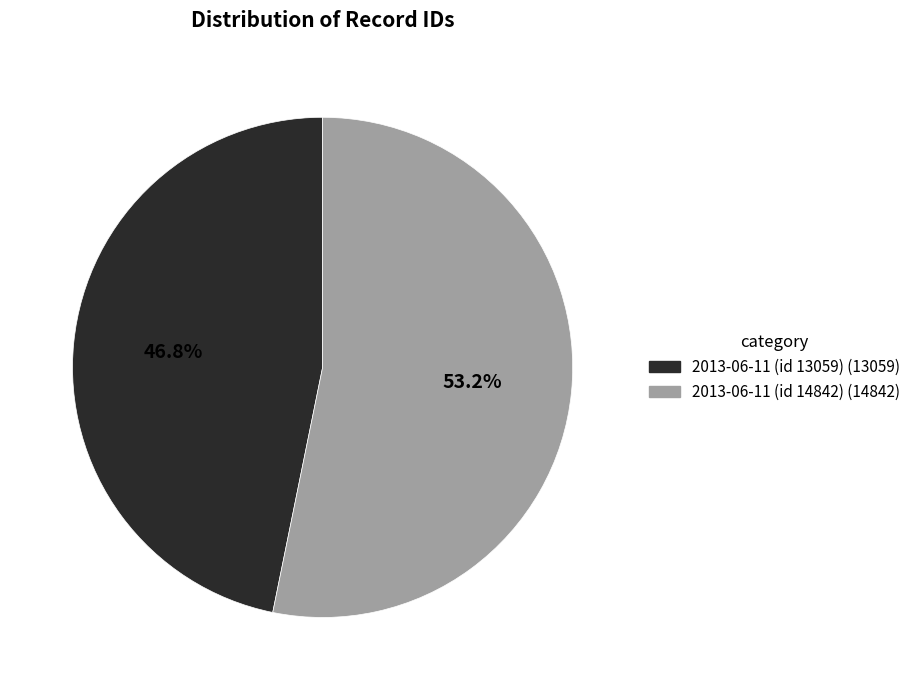

Which category has the biggest portion of the pie?

2013-06-11 (id 14842)